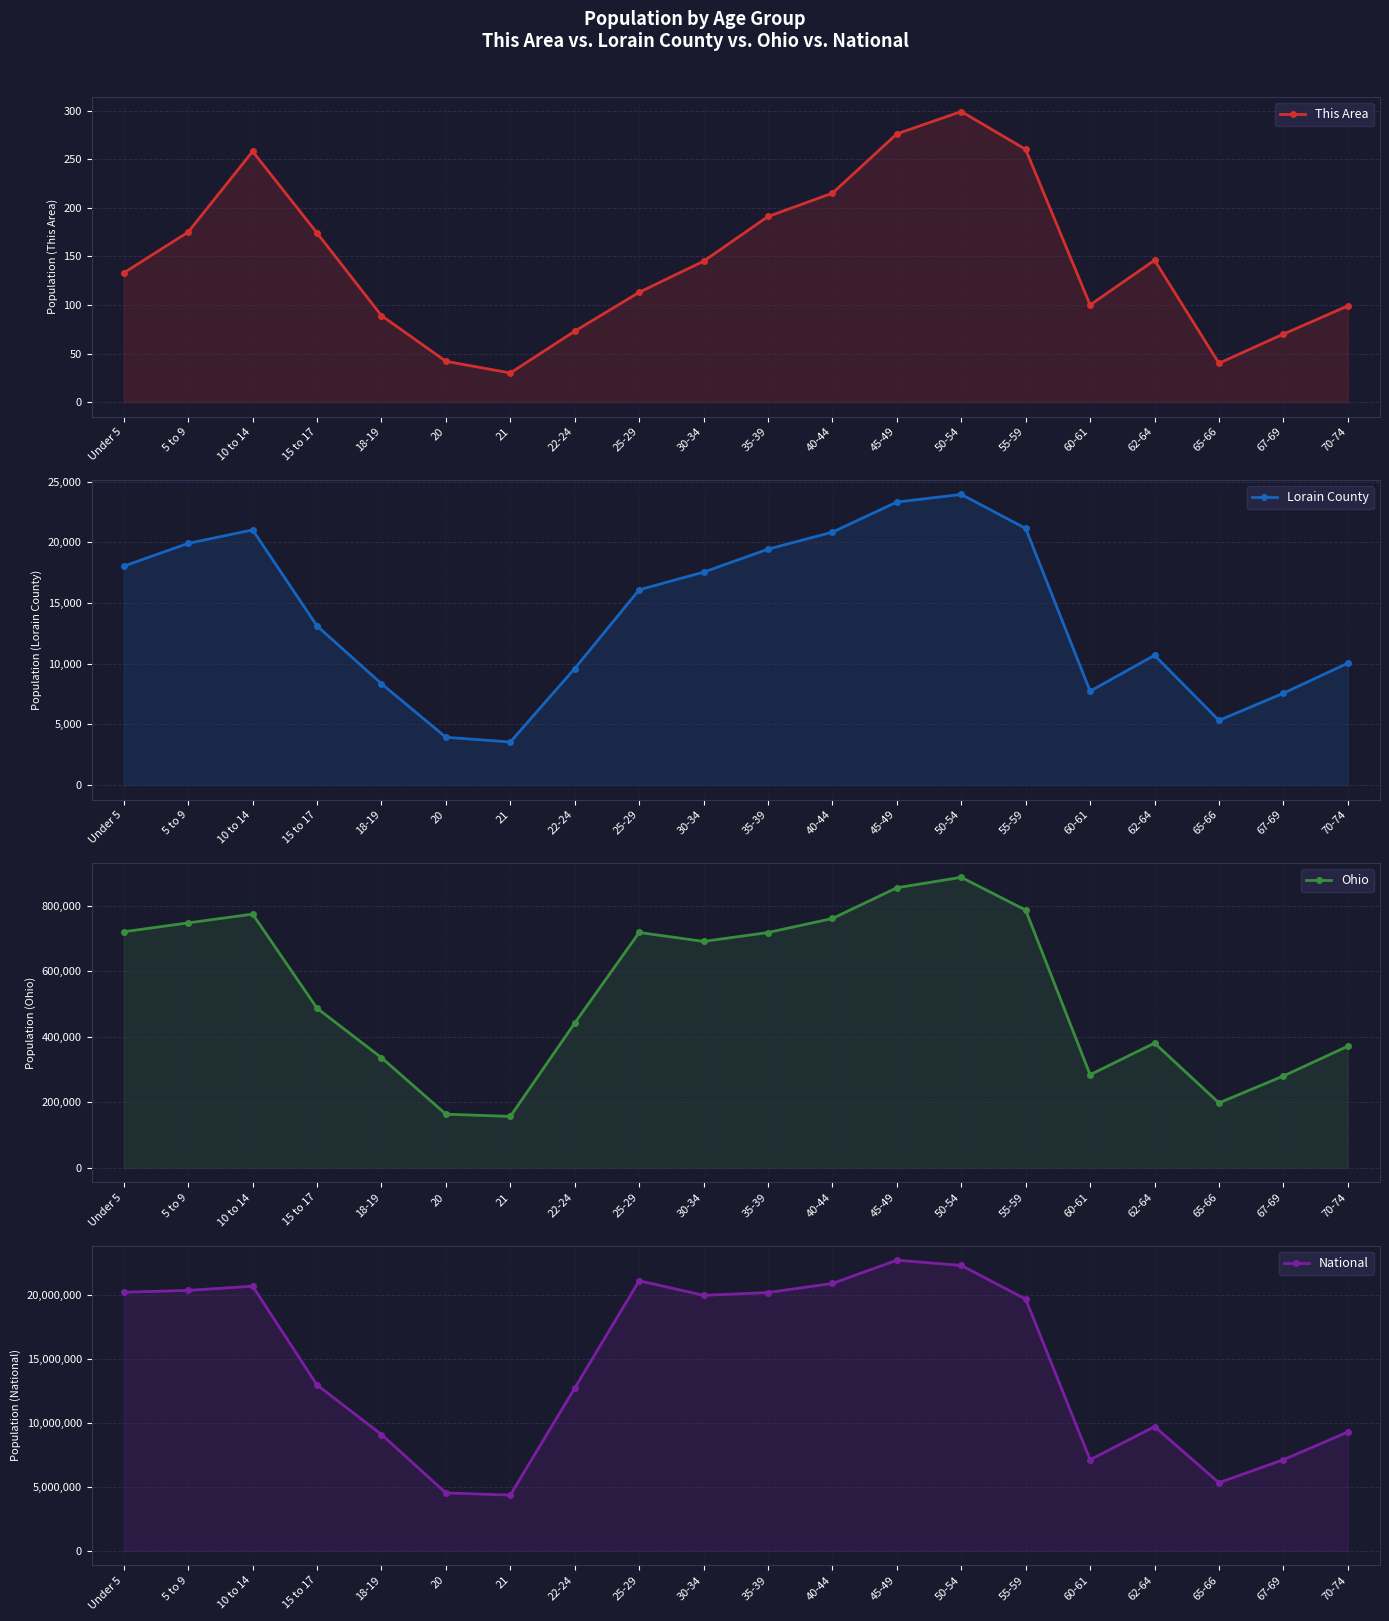

What is the value of the This Area point at the 10th from the left?

145